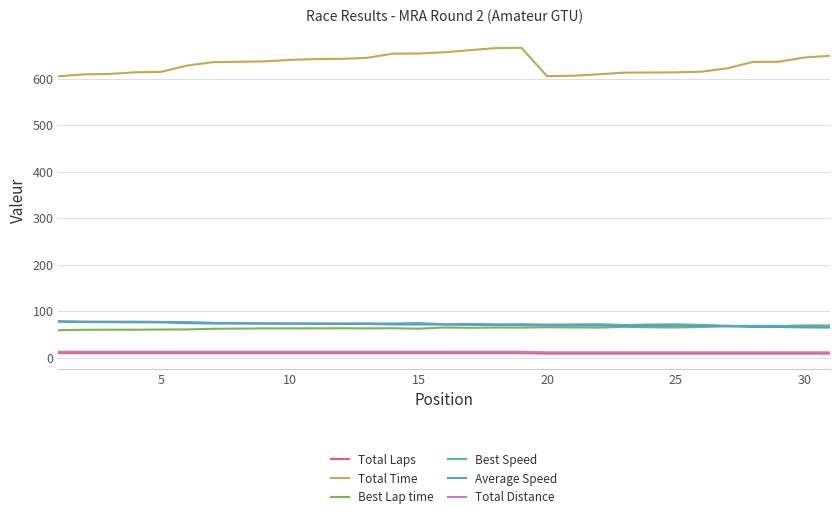

What is the minimum value for Total Time?

605.4